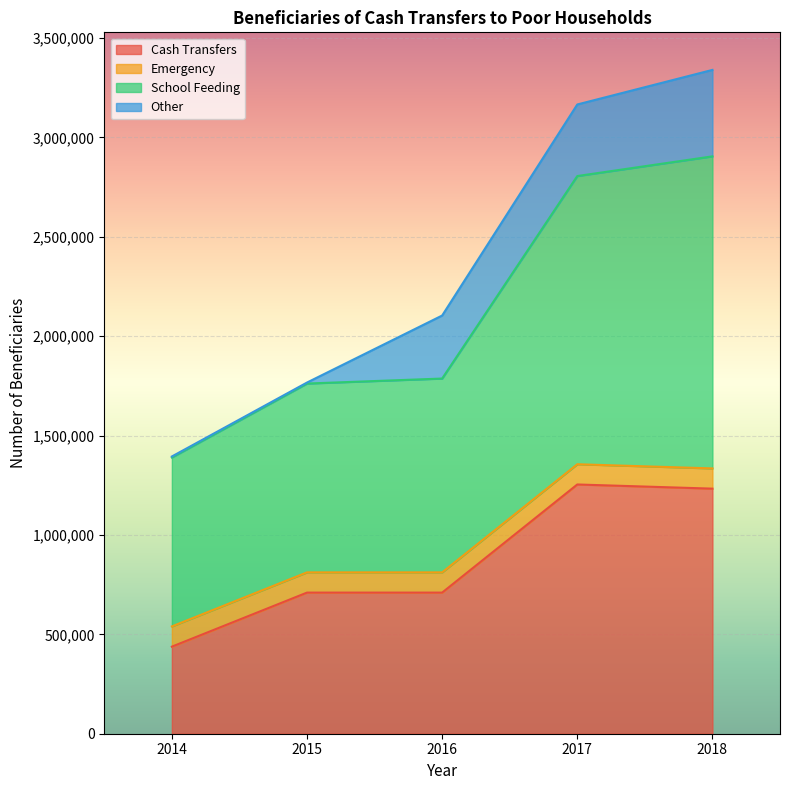

What value does the School Feeding series have at 2015, to the nearest 100?

1761800